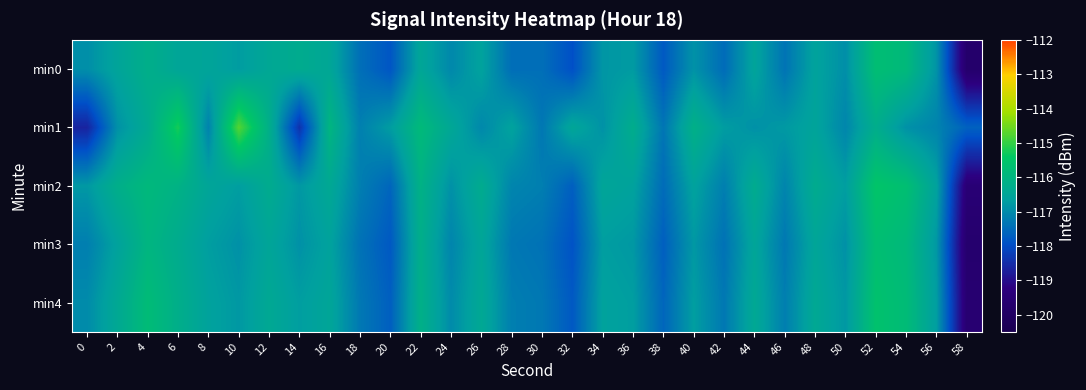

Count the number of data series in this chart.

5